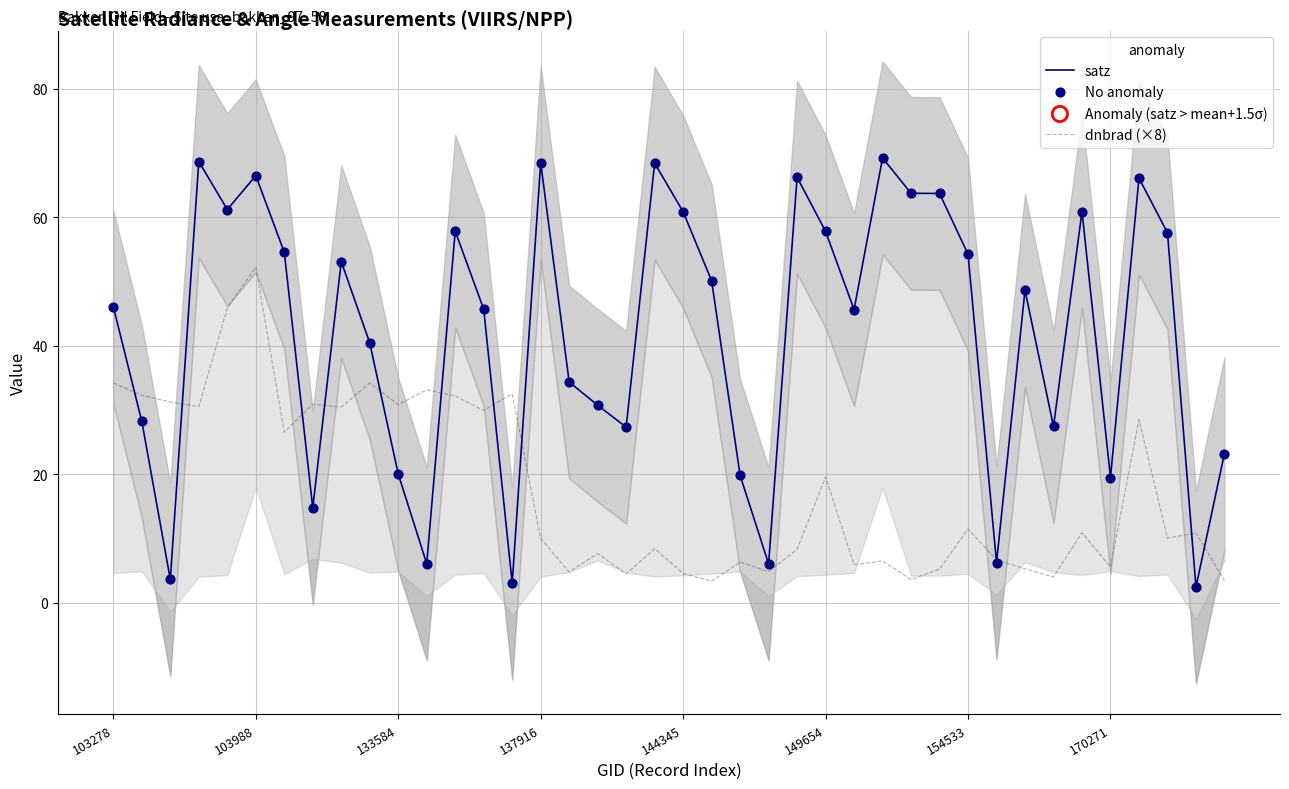

Which series reaches the minimum Y coordinate?

satz